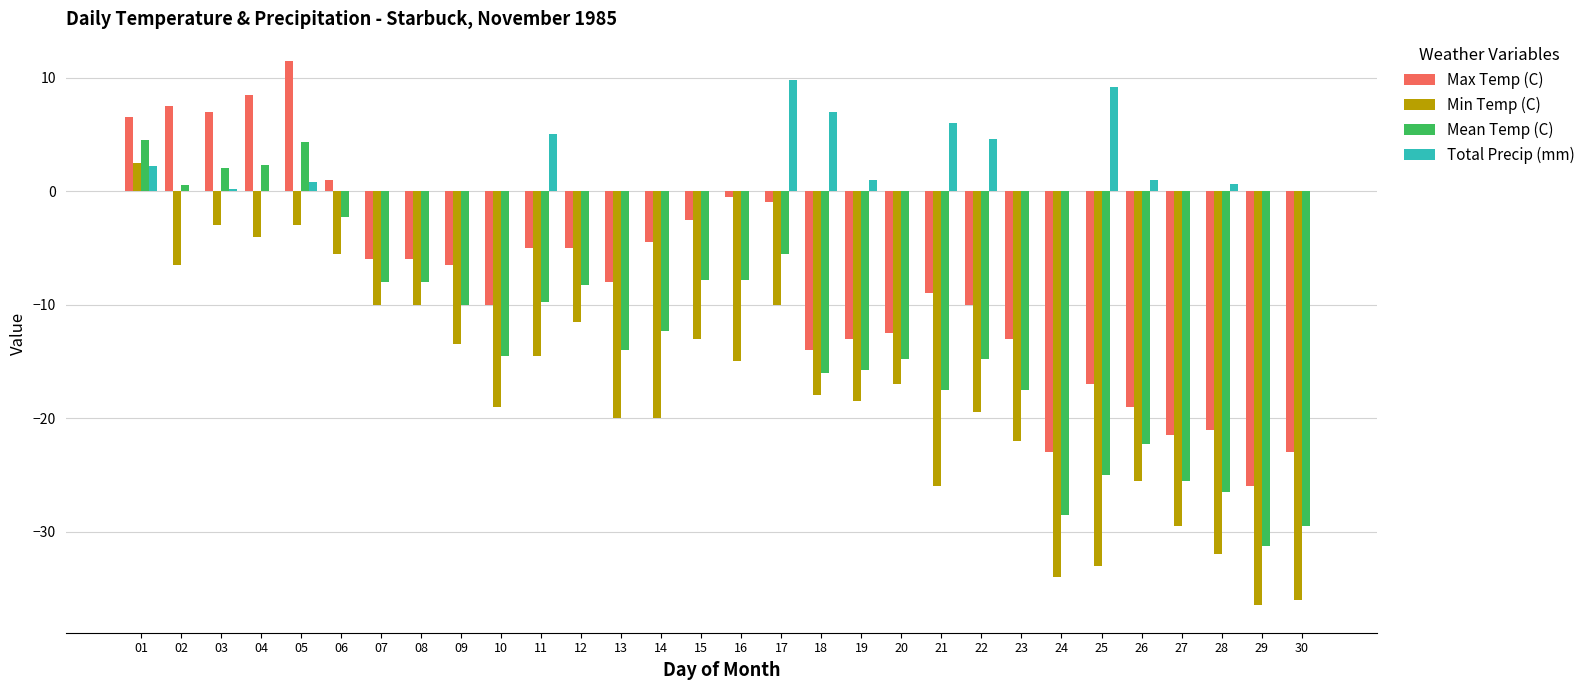

At which category does the chart reach its peak across all series?

05